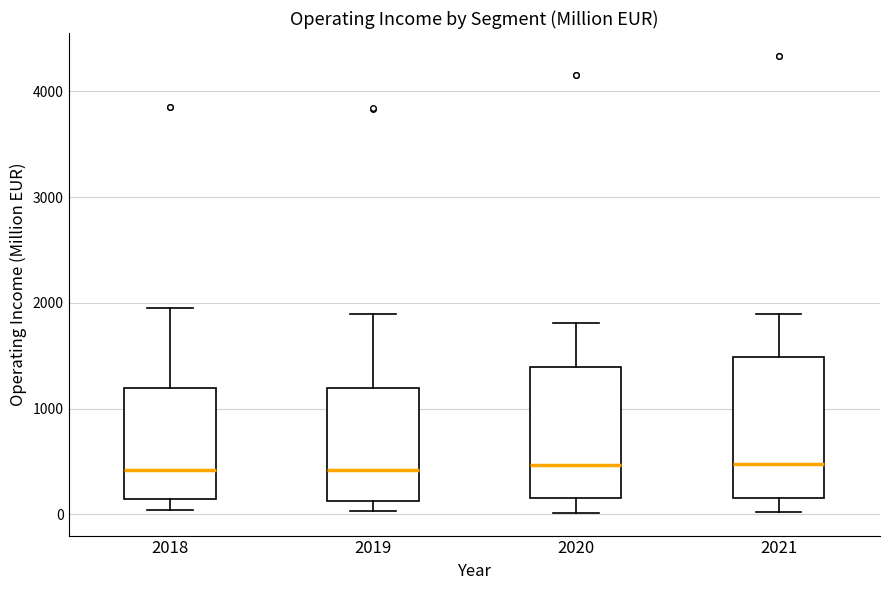

Where is the upper edge of the box at x = 2018 on the y-axis? The values are not printed on the chart, so give them approximately, as read against the axis.

1200